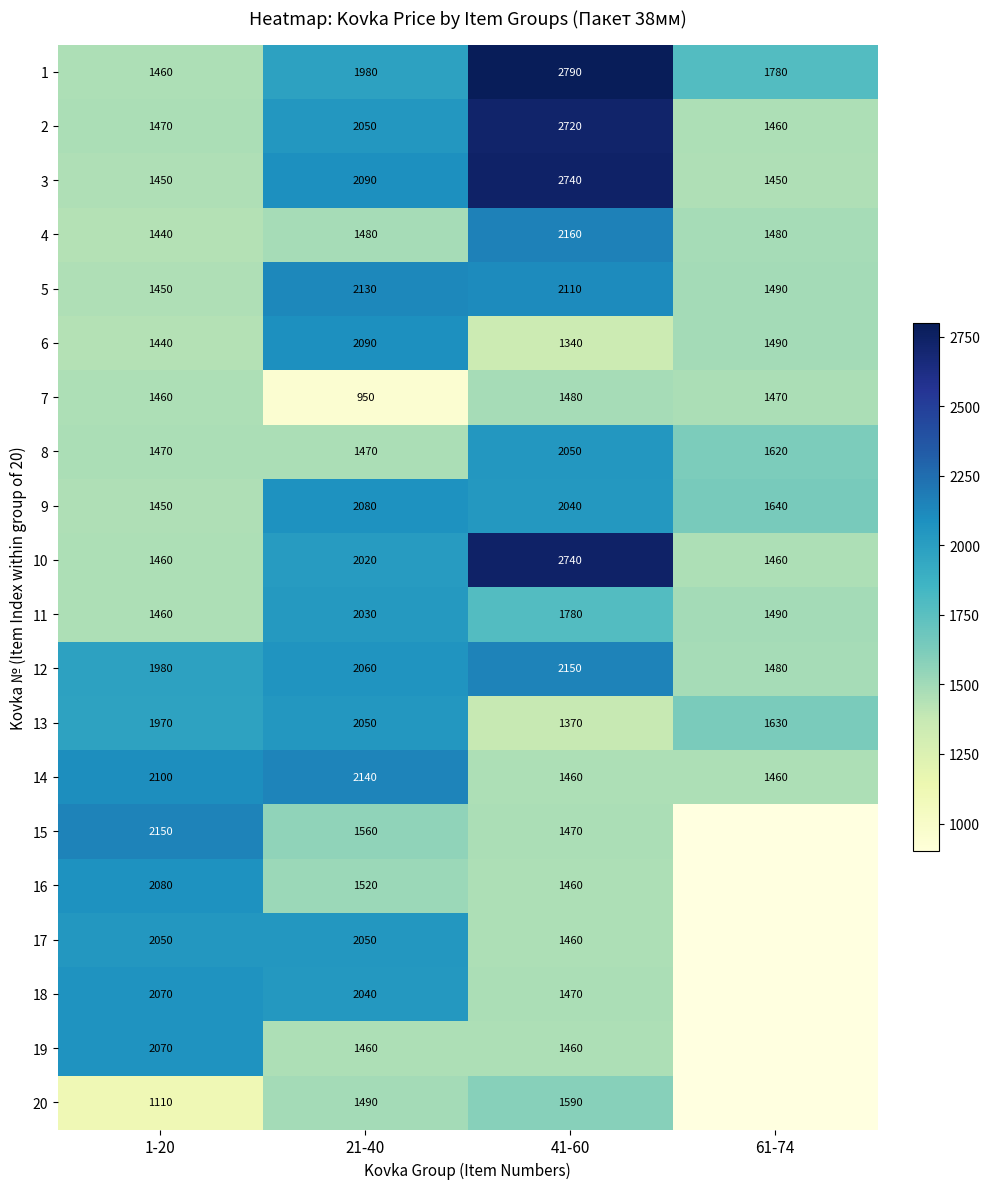

Between 61-74 and 41-60, which is larger?

41-60